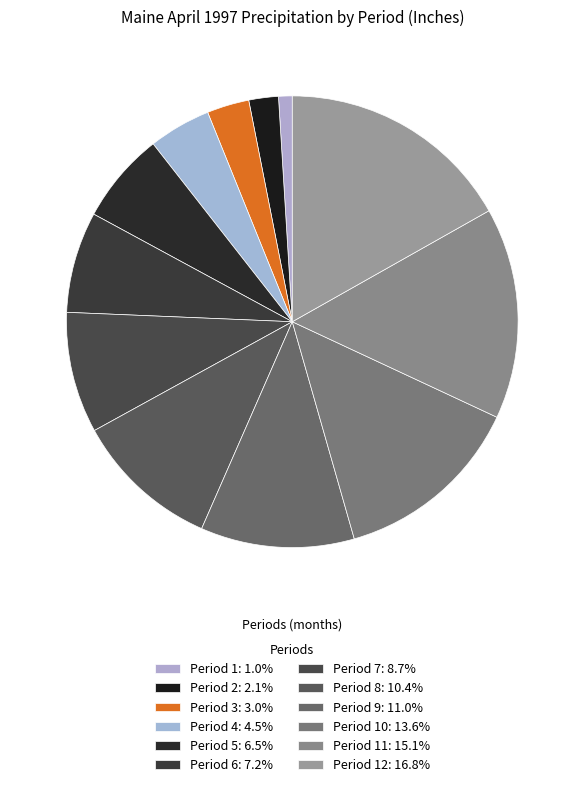

What is the largest slice in the pie chart?

Period 12